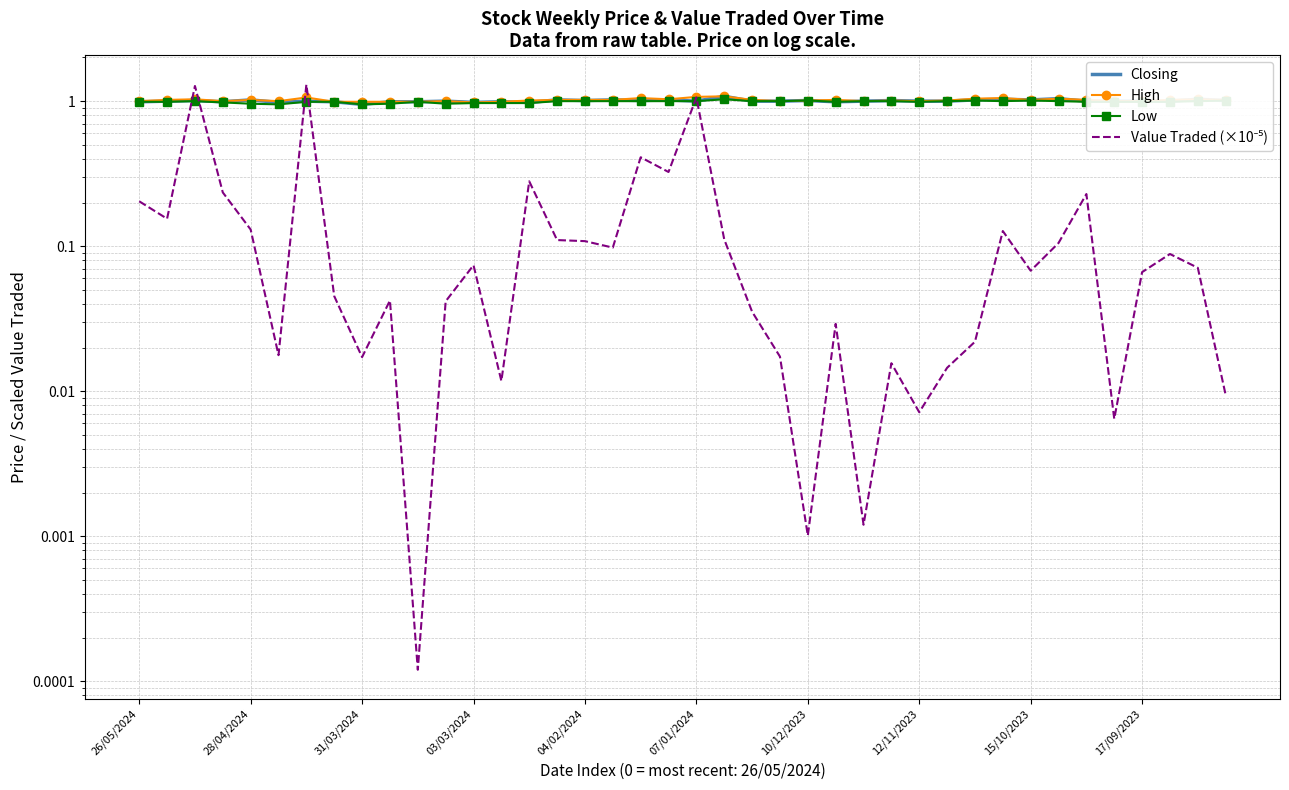

How many values in the High series are below 1?

6